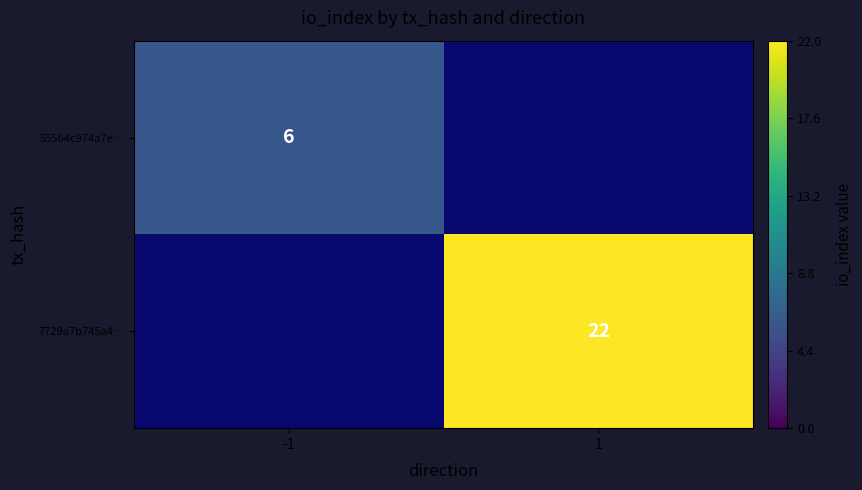

Which series has the widest spread of values?

7729a7b745a4…